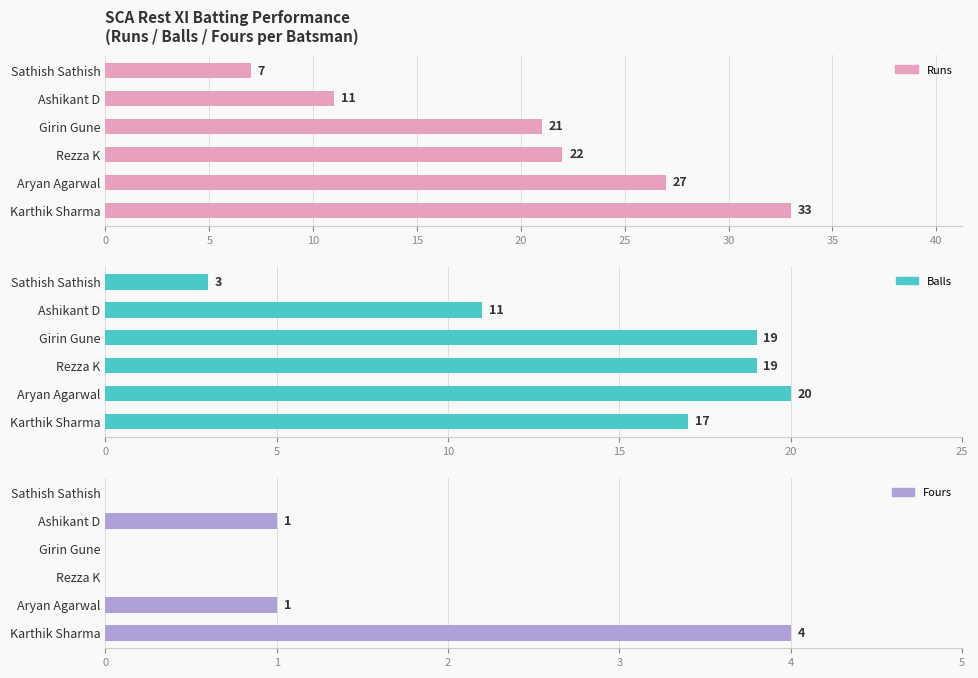

What is the difference between the second highest and second lowest values in the Runs series?

16